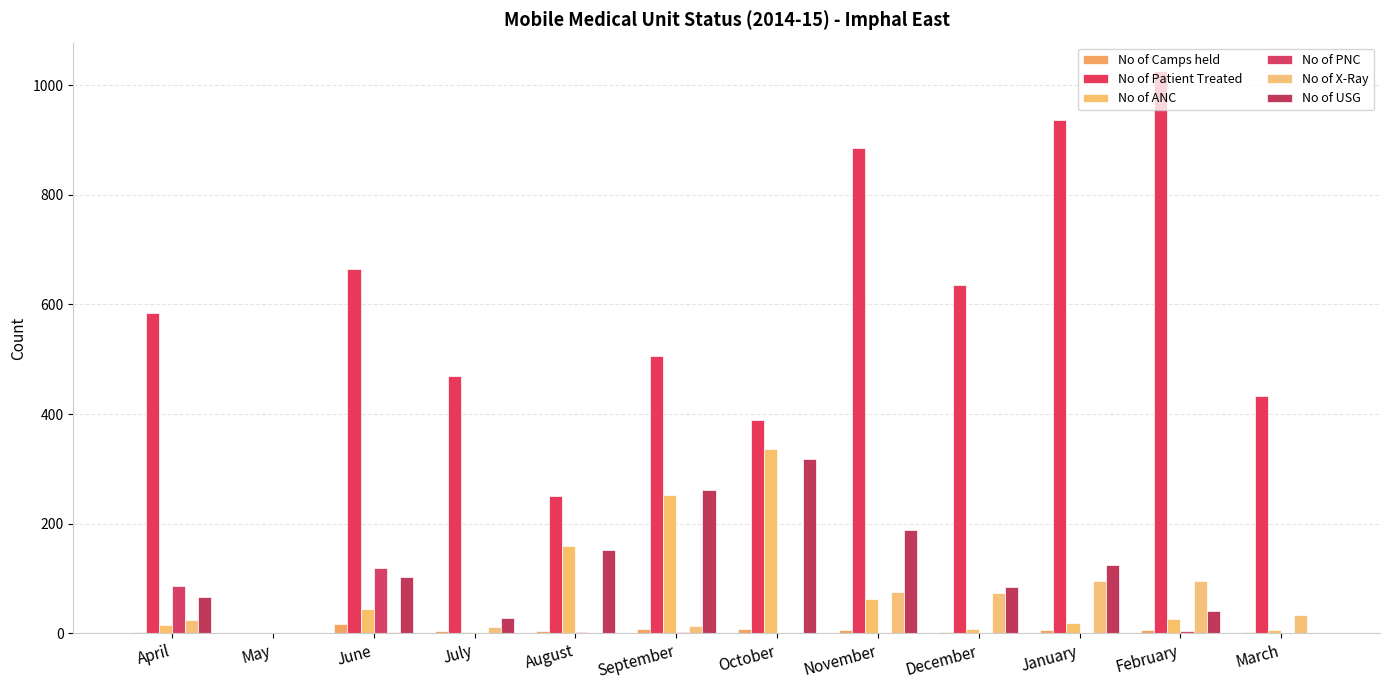

What value does the No of USG series have at January, to the nearest 5?

125